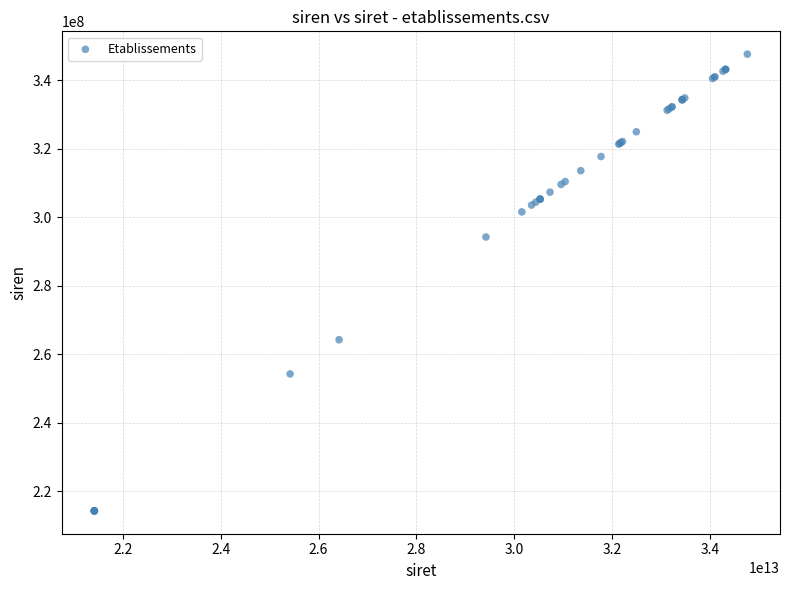

What Y value in the scatter plot is closest to 280899680?

294200738